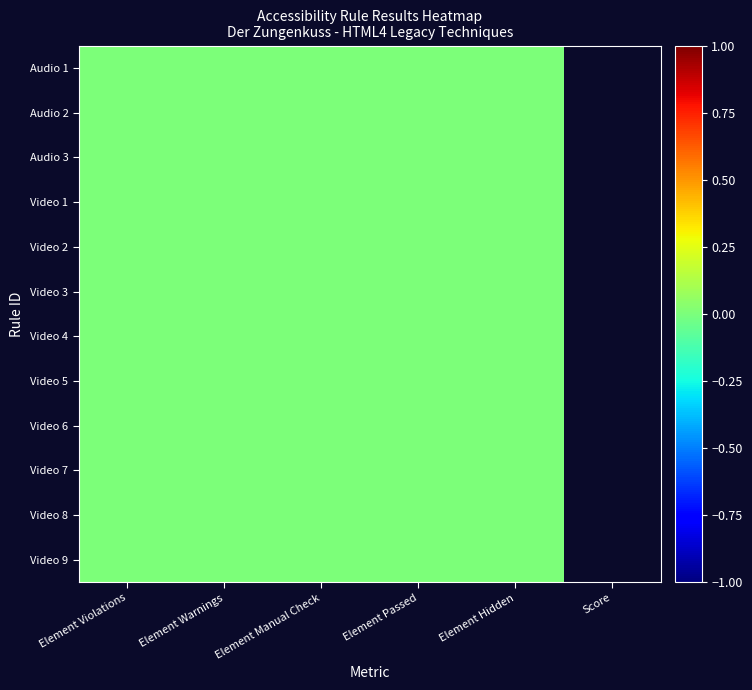

Reading left to right, what are all the values shown in this chart?

Audio 1: 0	0	0	0	0	-1
Audio 2: 0	0	0	0	0	-1
Audio 3: 0	0	0	0	0	-1
Video 1: 0	0	0	0	0	-1
Video 2: 0	0	0	0	0	-1
Video 3: 0	0	0	0	0	-1
Video 4: 0	0	0	0	0	-1
Video 5: 0	0	0	0	0	-1
Video 6: 0	0	0	0	0	-1
Video 7: 0	0	0	0	0	-1
Video 8: 0	0	0	0	0	-1
Video 9: 0	0	0	0	0	-1